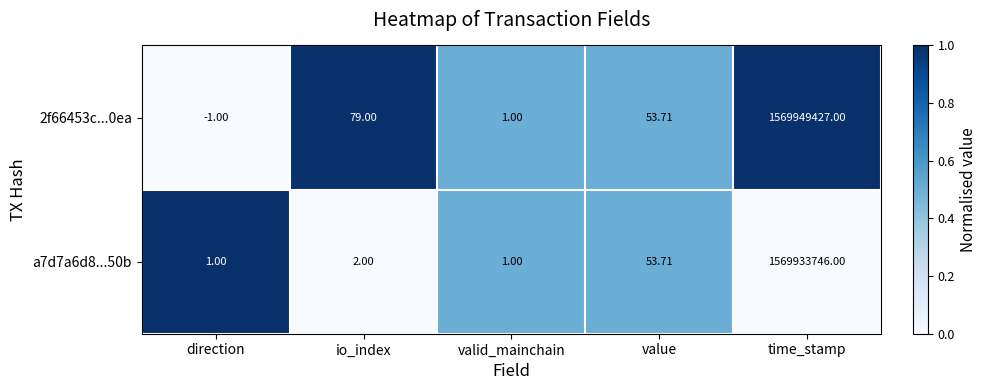

Where is a7d7a6d8...50b nearest to the value 784966873?

value